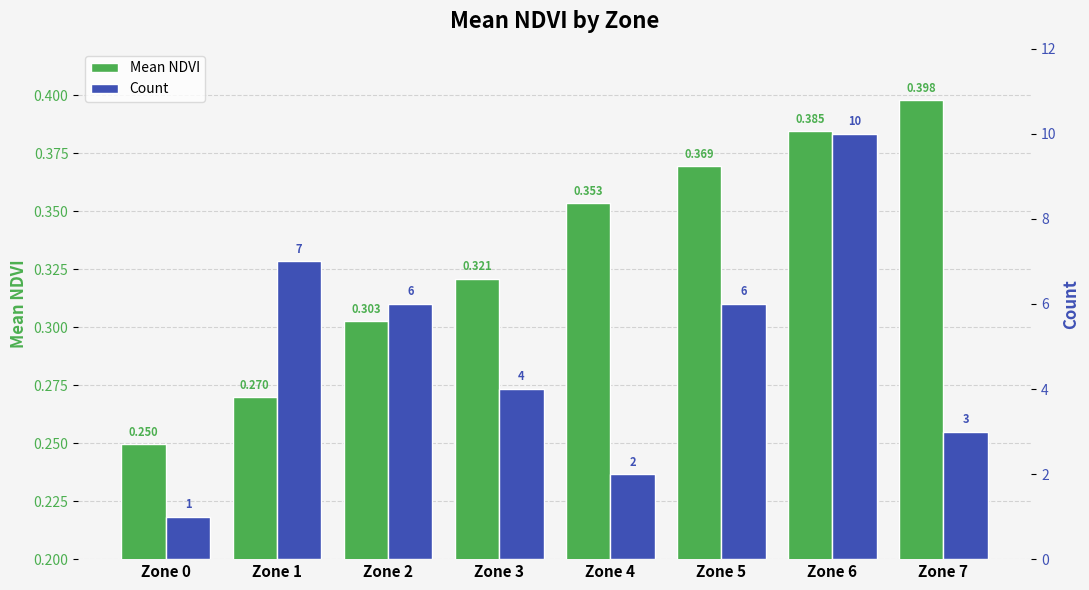

How many bars are there in each group?

2